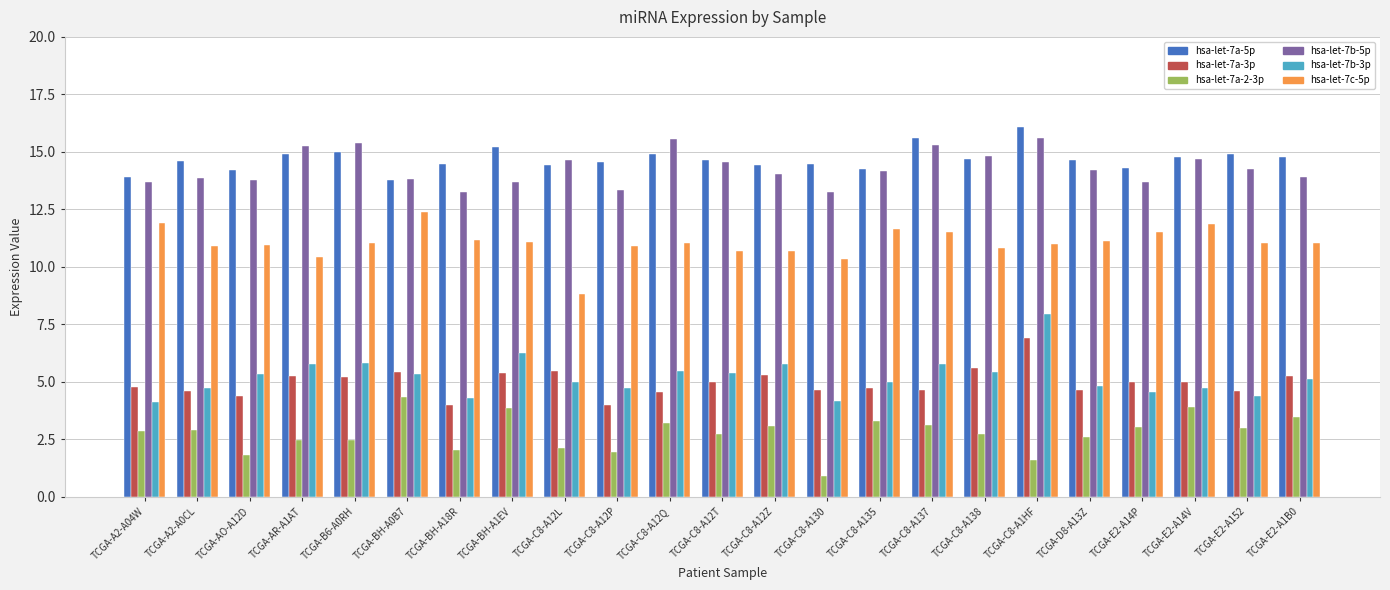

True or false: hsa-let-7a-5p has a value of 16.1 at TCGA-C8-A1HF.

True